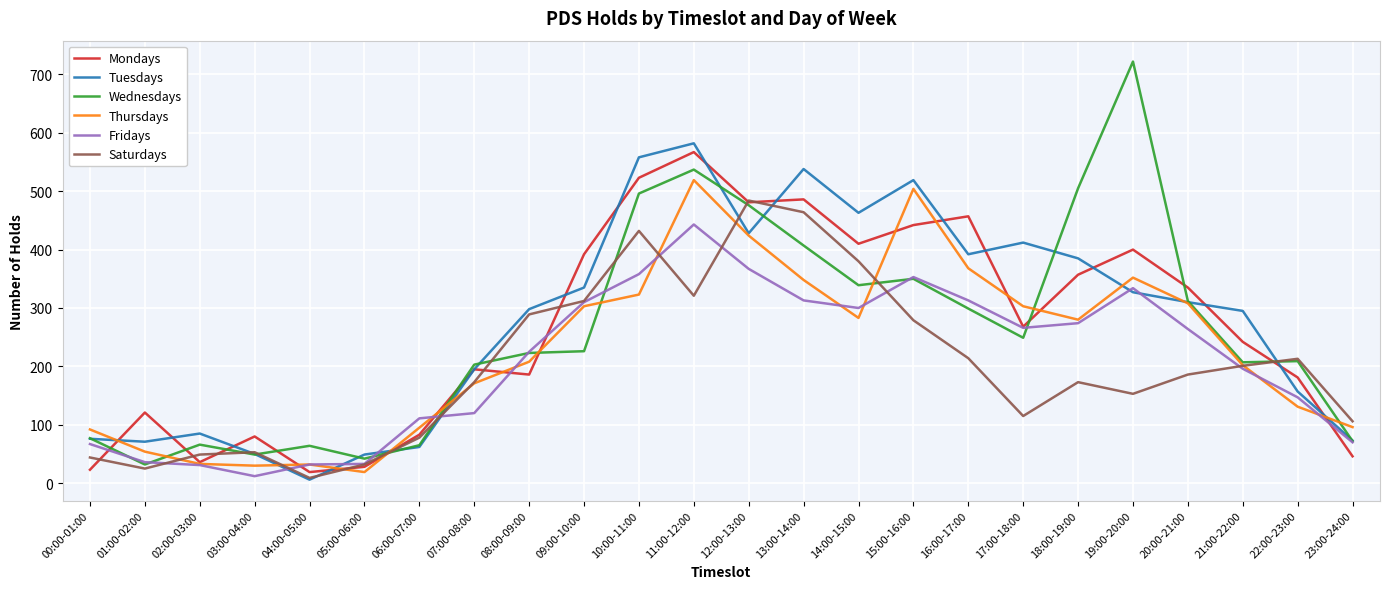

At which category does Tuesdays reach its first local peak?

02:00-03:00